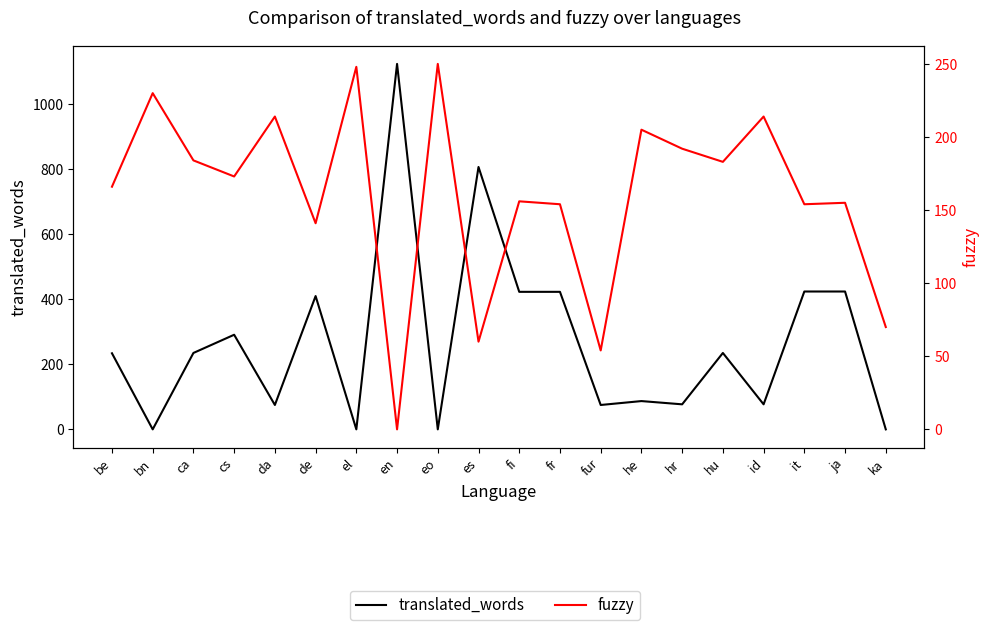

In fuzzy, how many points are lower than both neighbors (excluding endpoints)?

7